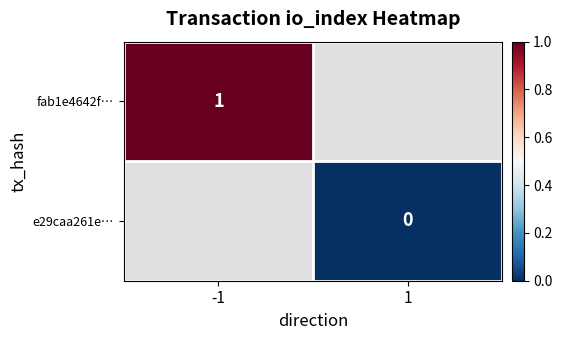

The value of fab1e4642f… at -1 is 1. True or false?

True